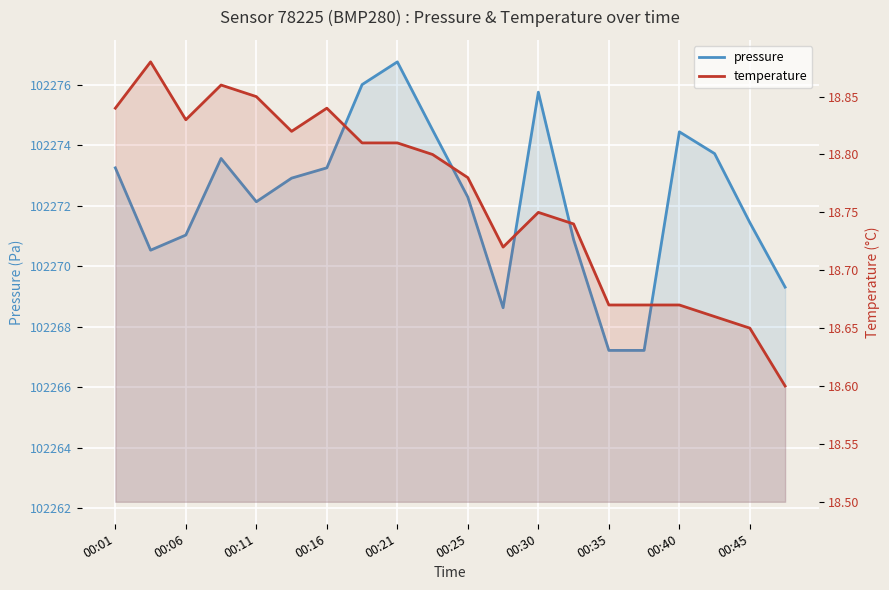

True or false: temperature and pressure intersect in this chart.

False